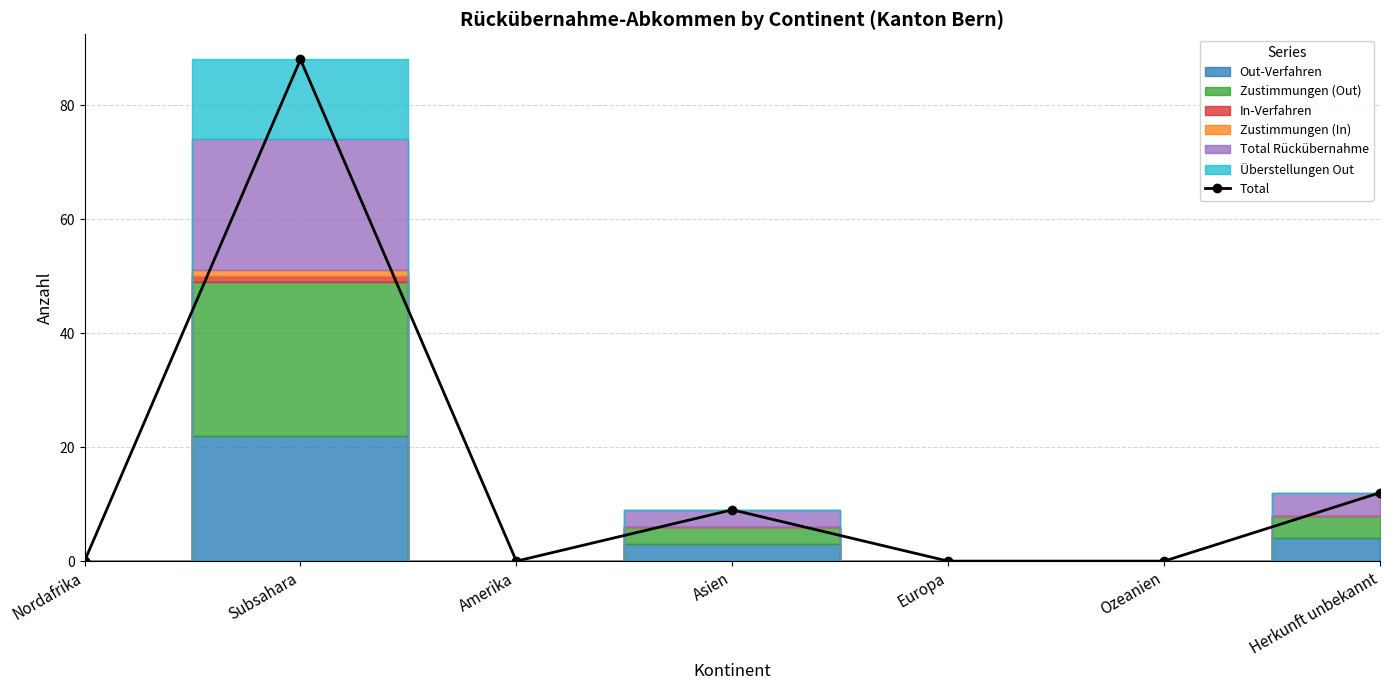

What is the label of the 3rd point from the left?

Amerika